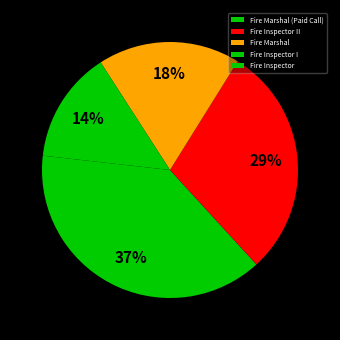

What percentage do Fire Inspector II and Fire Inspector together represent?

31.1%